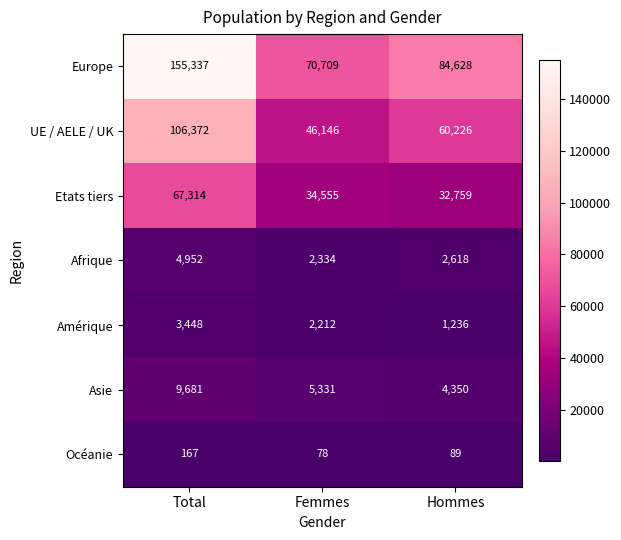

Reading right to left, what are all the values shown in this chart?

Europe: Hommes=84628	Femmes=70709	Total=155337
UE / AELE / UK: Hommes=60226	Femmes=46146	Total=106372
Etats tiers: Hommes=32759	Femmes=34555	Total=67314
Afrique: Hommes=2618	Femmes=2334	Total=4952
Amérique: Hommes=1236	Femmes=2212	Total=3448
Asie: Hommes=4350	Femmes=5331	Total=9681
Océanie: Hommes=89	Femmes=78	Total=167